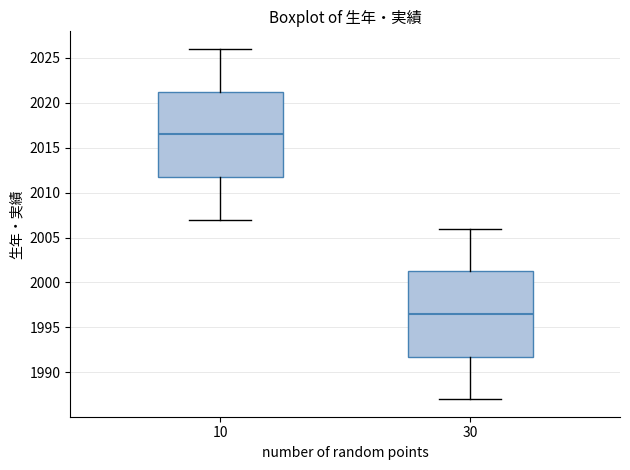

Reading left to right, read every box against the y-axis: the position of its median line, the range the box covers, and the ends of its whiskers. The values are not printed on the chart, so give them approximately, as read against the axis.

10: median 2016.5, box 2012.0 to 2021.5, whiskers 2007.0 to 2026.0
30: median 1996.5, box 1992.0 to 2001.5, whiskers 1987.0 to 2006.0